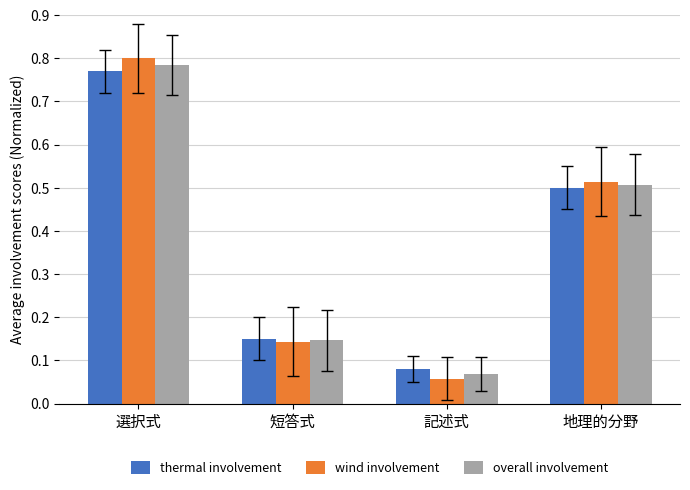

At which label does thermal involvement reach its peak?

選択式